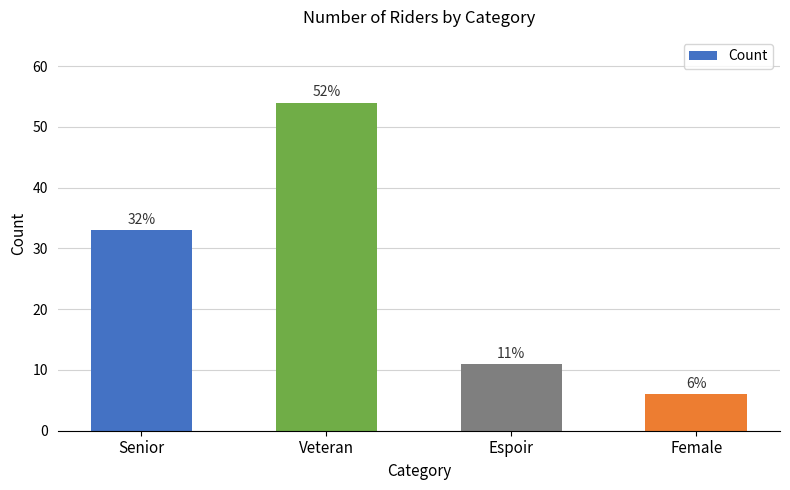

What is the smallest value displayed?

6